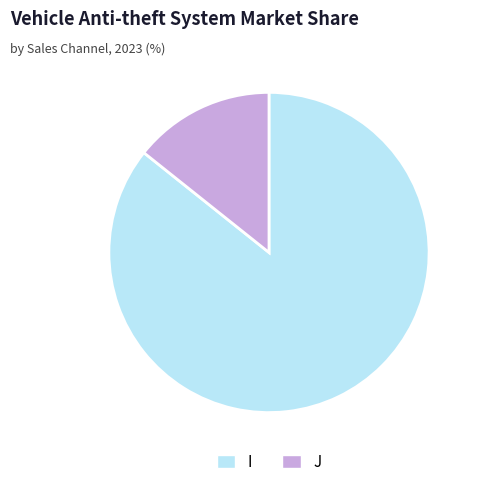

Is there a majority slice in this chart?

Yes